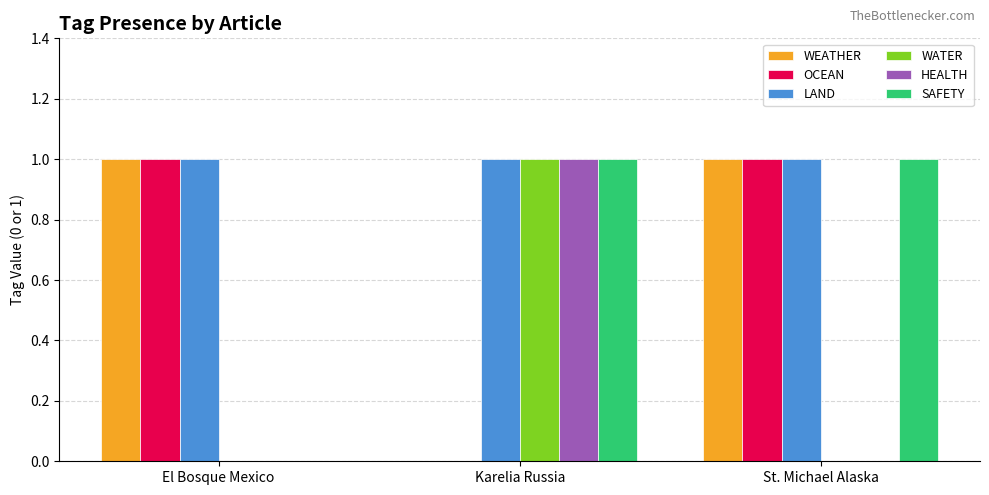

True or false: OCEAN has a value of -1 at Karelia Russia.

False